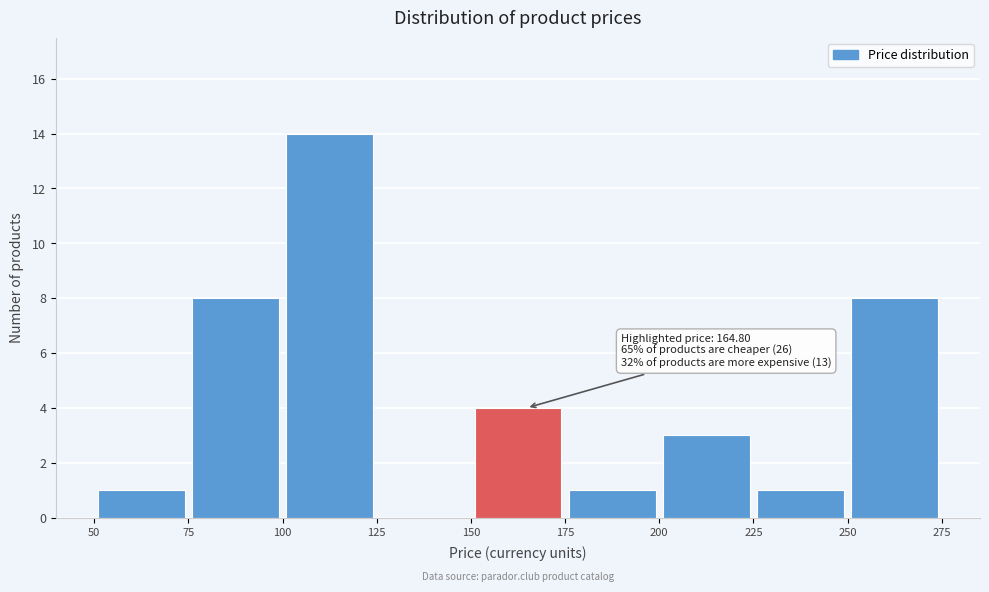

Over which range of the x-axis is the bar tallest?

100 to 125